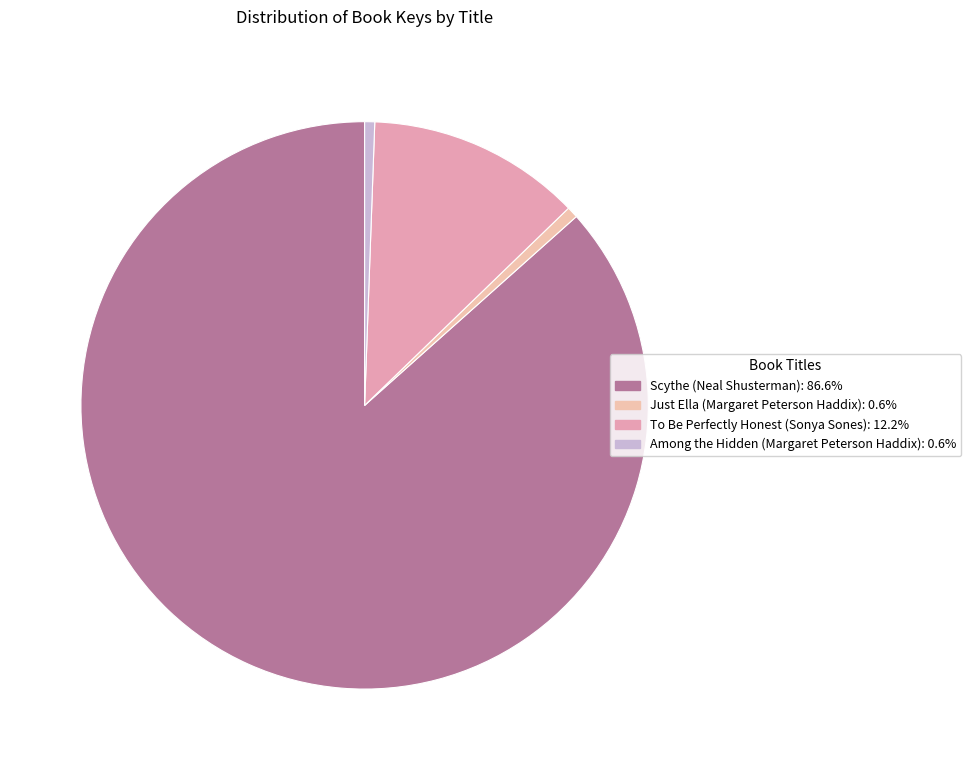

Is there any slice that represents more than half of the pie?

Yes